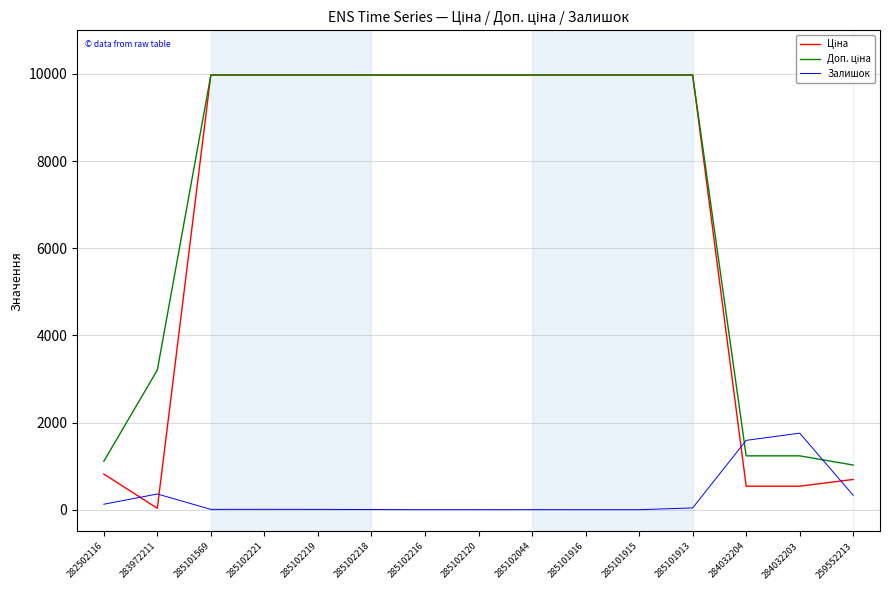

True or false: Залишок has a value of -1150.0 at 285101916.

False